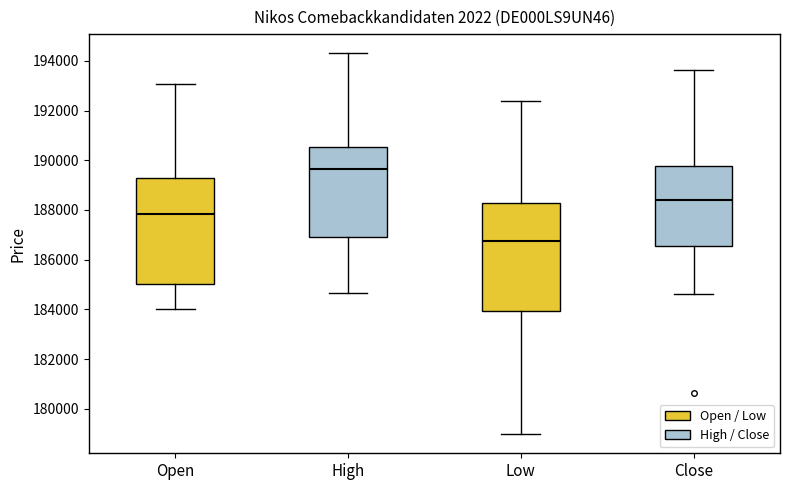

Where is the lower edge of the box for Low on the y-axis? The values are not printed on the chart, so give them approximately, as read against the axis.

184000